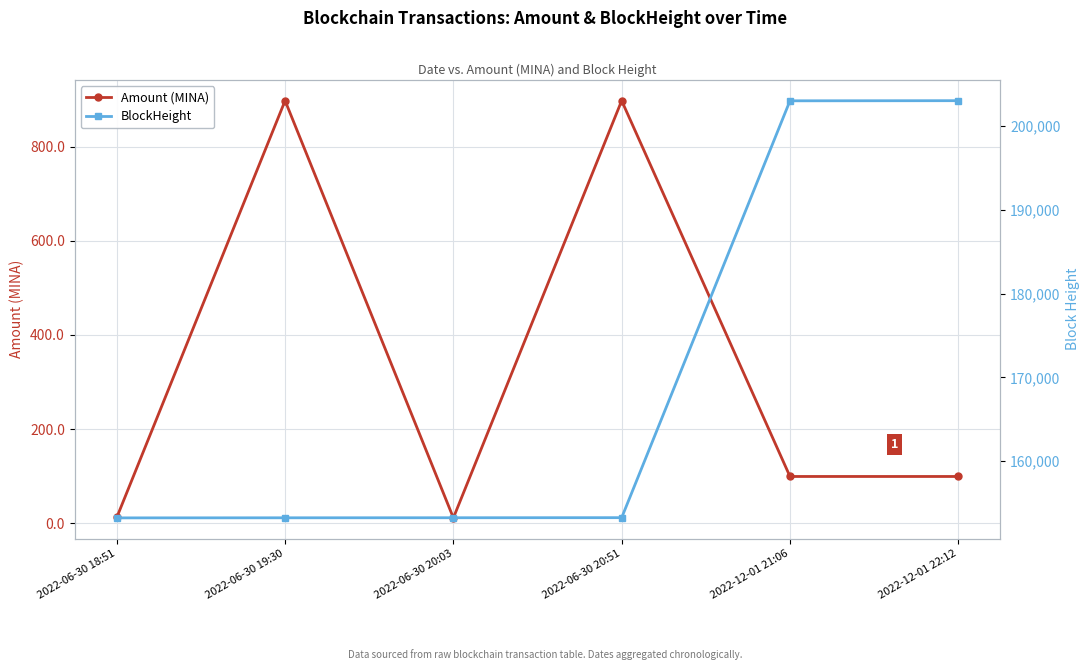

Between 2022-06-30 20:03 and 2022-12-01 22:12, which is larger?

2022-12-01 22:12